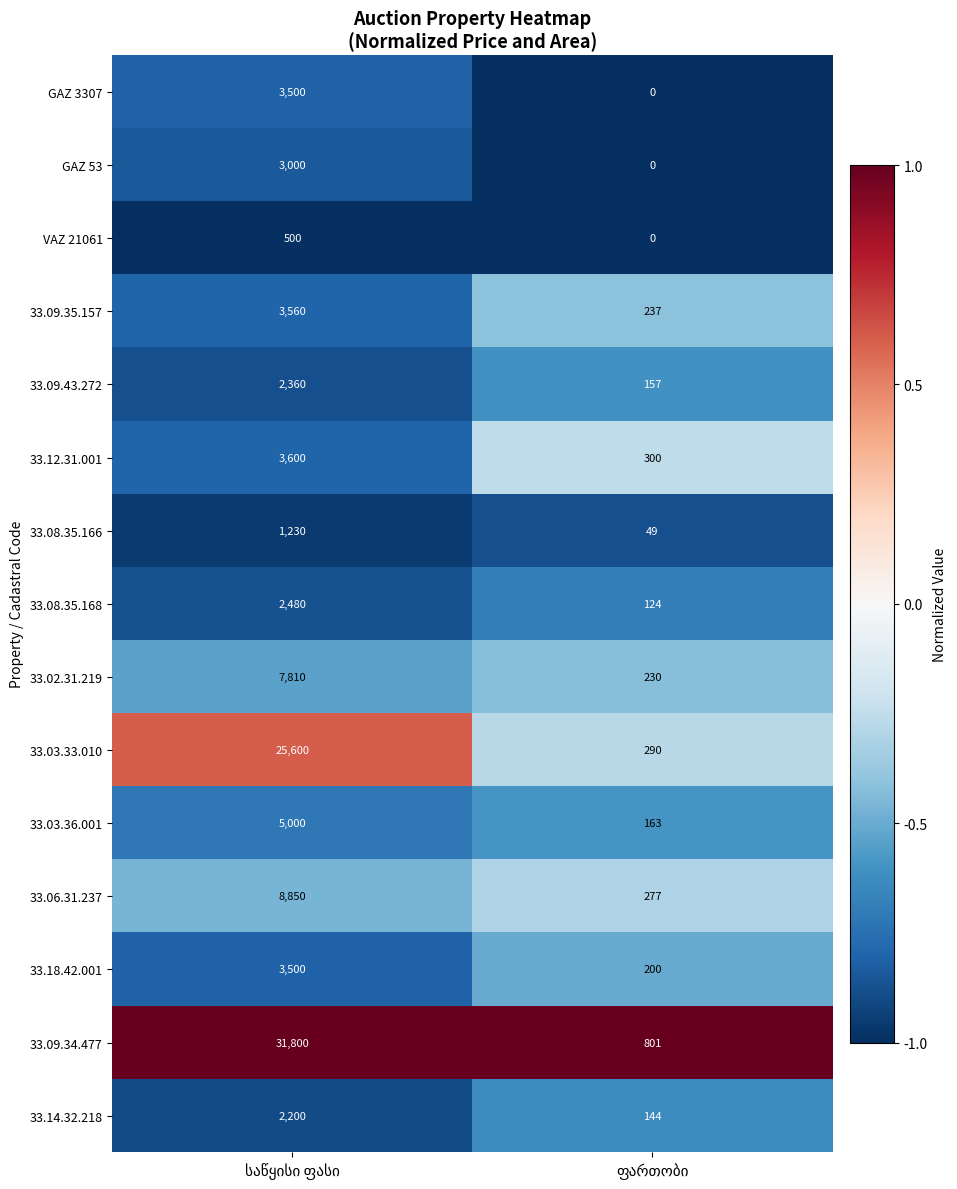

Which series has the largest range (max minus min)?

33.09.34.477